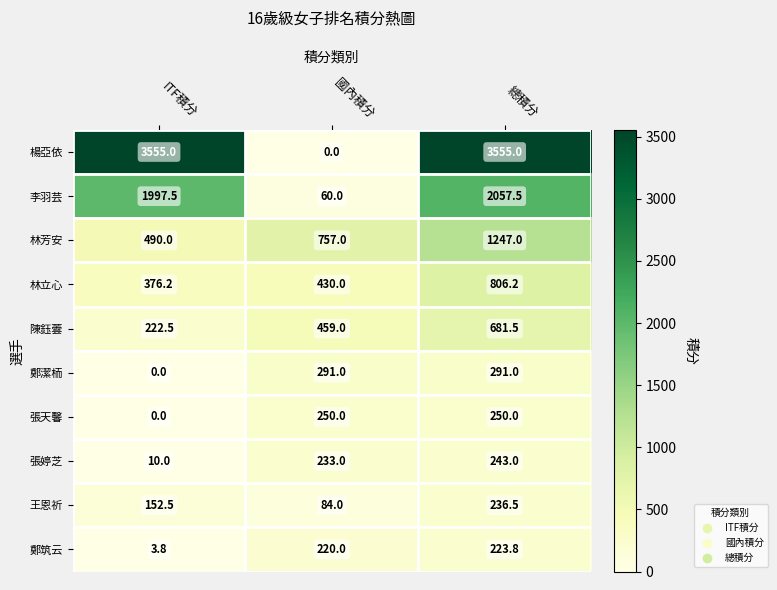

List the series in order of their peak value, lowest first.

鄭筑云, 王恩祈, 張婷芝, 張天馨, 鄭潔栭, 陳鈺蕓, 林立心, 林芳安, 李羽芸, 楊亞依